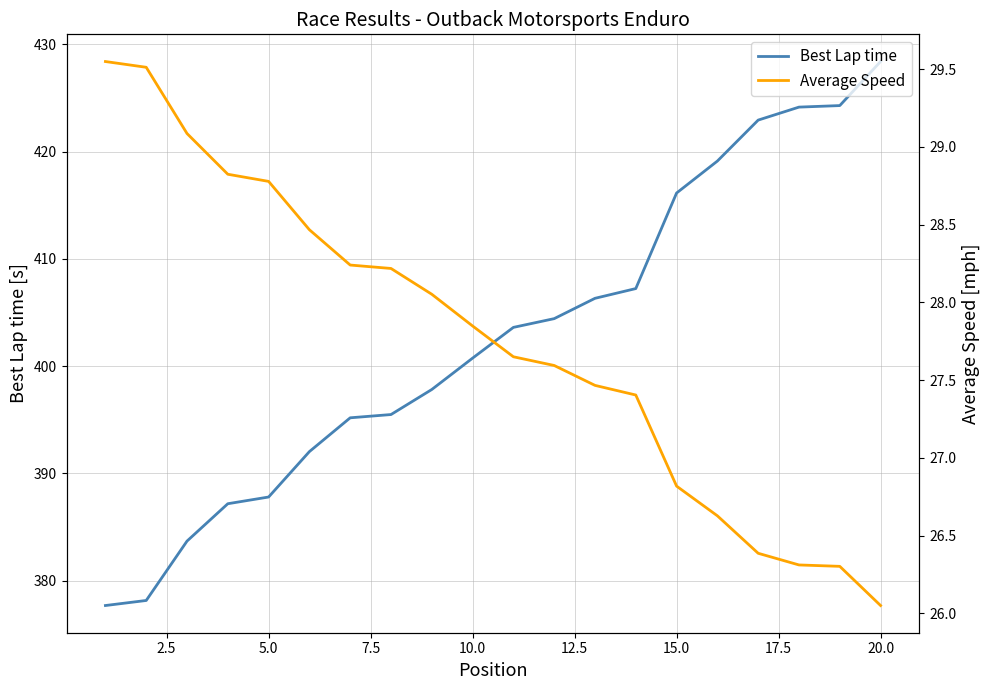

True or false: Best Lap time and Average Speed intersect in this chart.

False